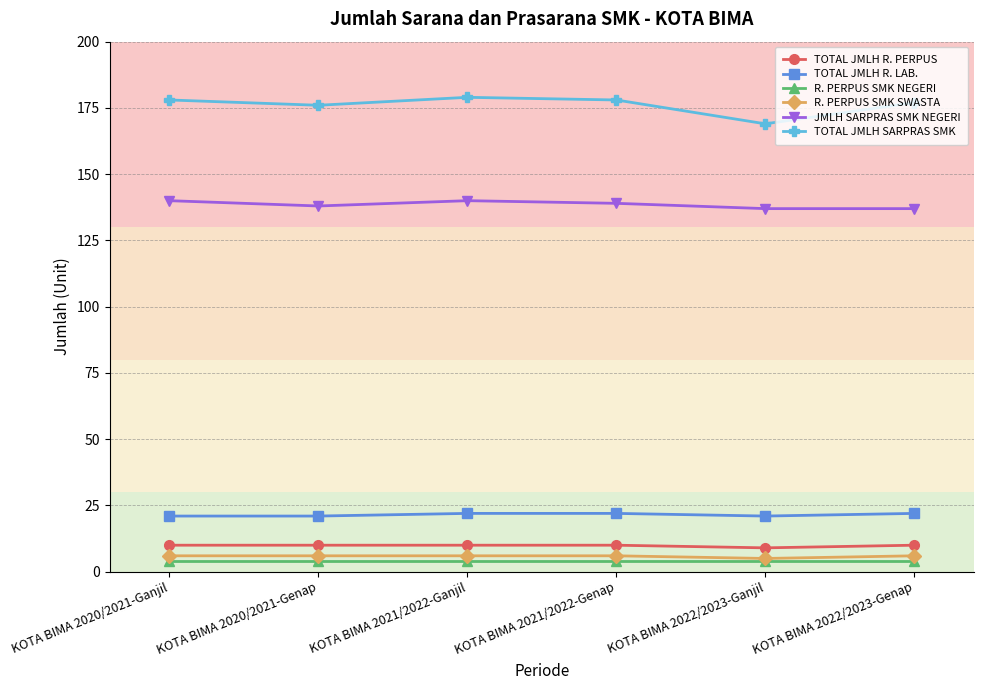

True or false: TOTAL JMLH R. PERPUS has more than 2 points higher than both neighbors.

False